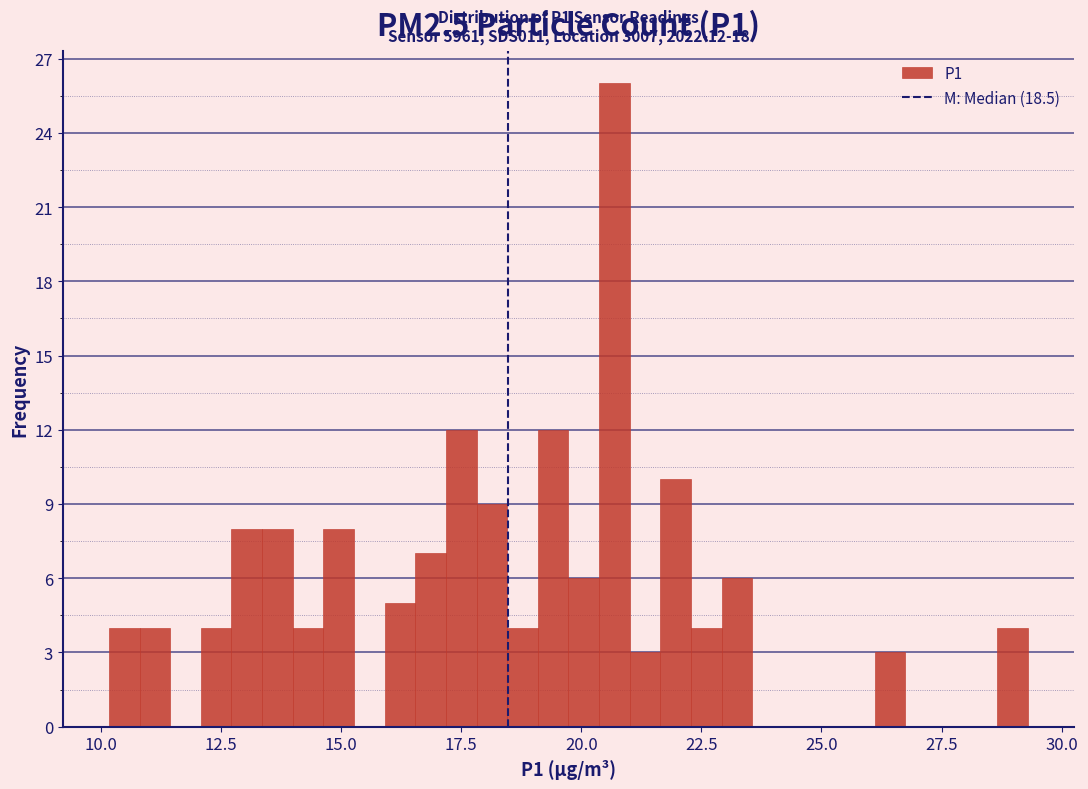

Around what value on the x-axis is the tallest bar? Give the approximate position of its centre, as read against the axis.

20.5